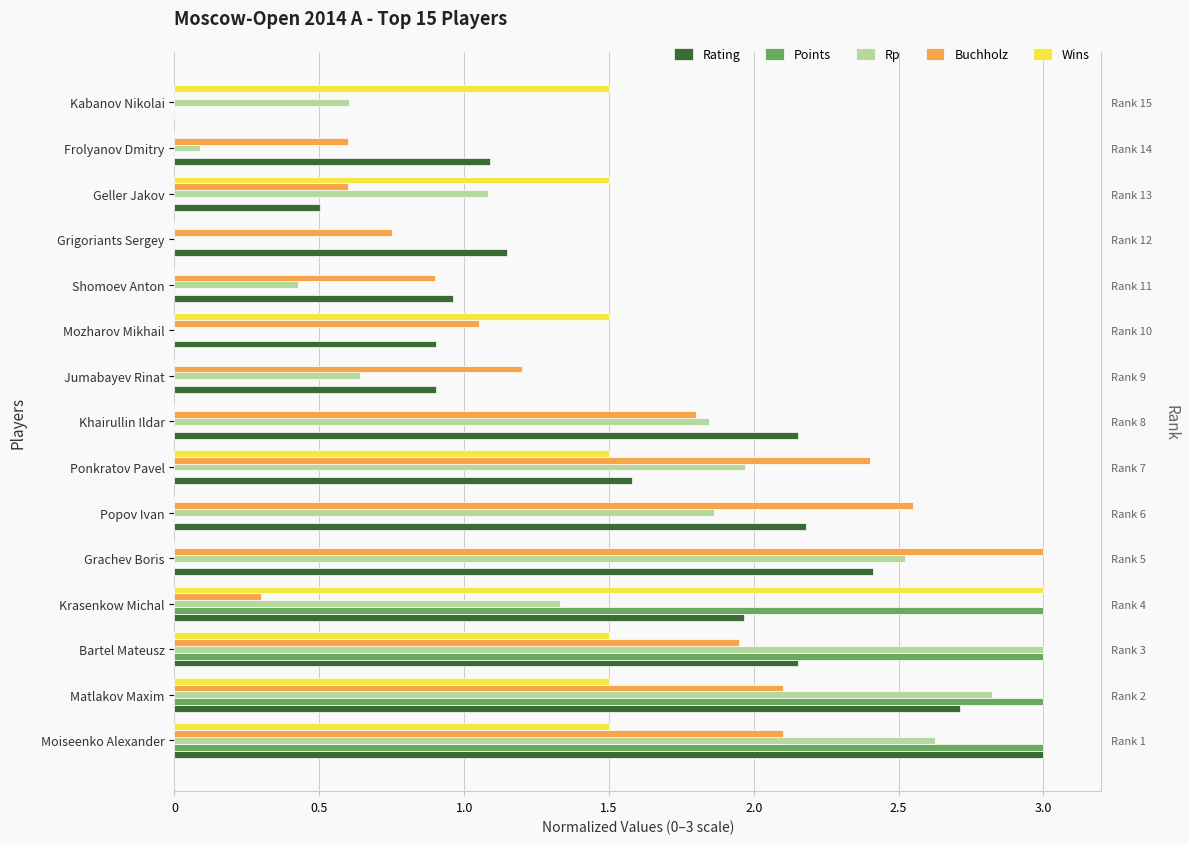

What is the difference between the maximum and minimum values in the Wins series?

3.0